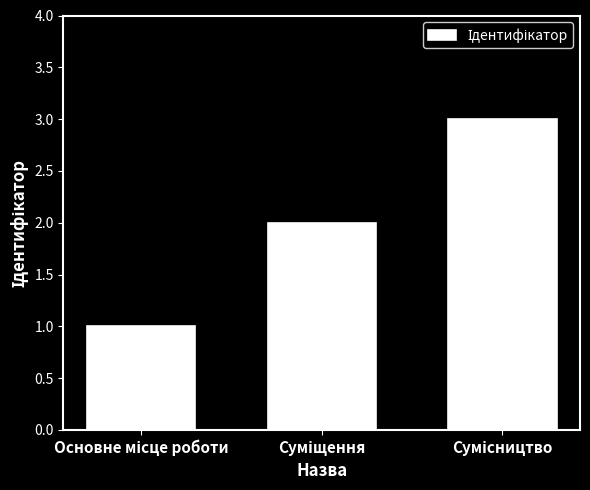

What is the greatest value displayed?

3